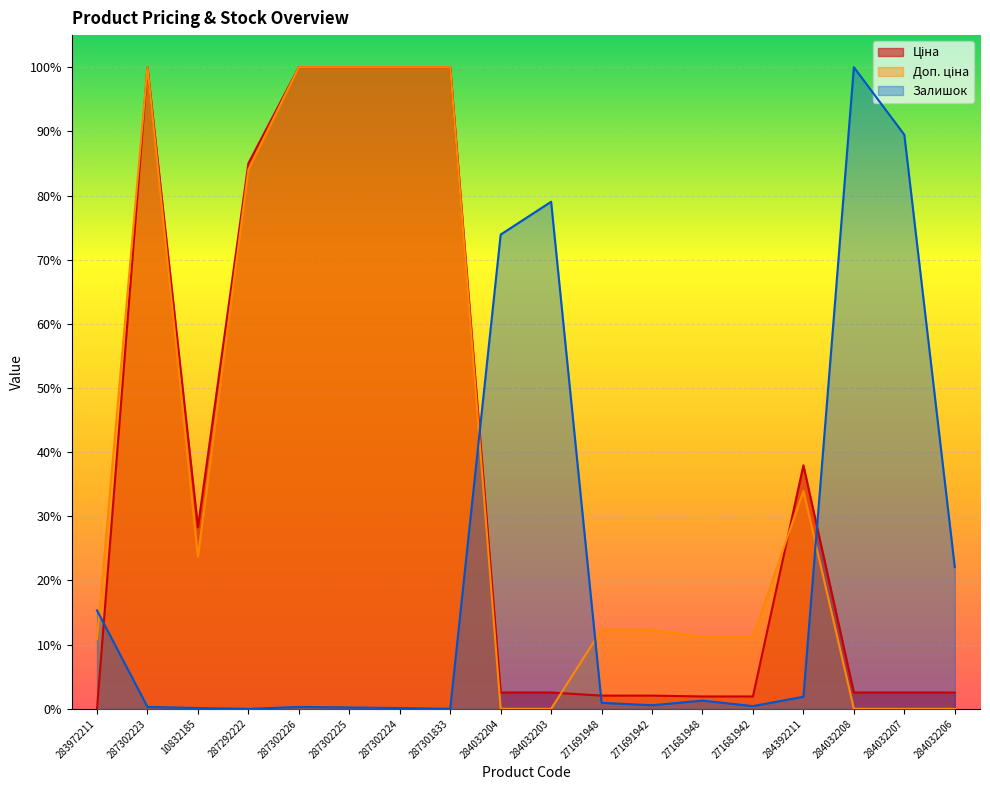

Which series ends up on top after the final intersection of Залишок and Ціна?

Залишок